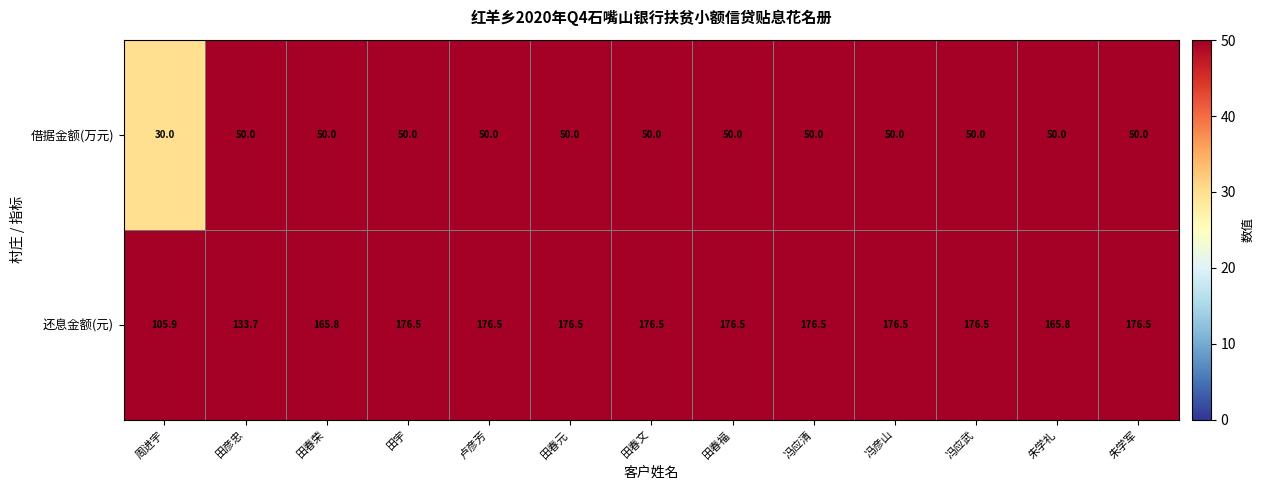

Which series has the widest spread of values?

还息金额(元)